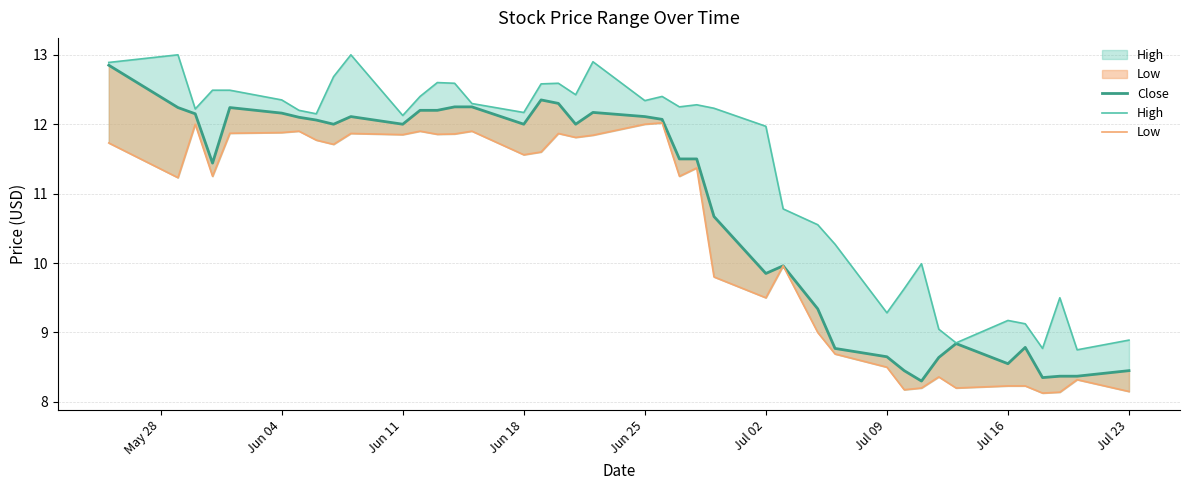

Which series has the widest spread of values?

Close